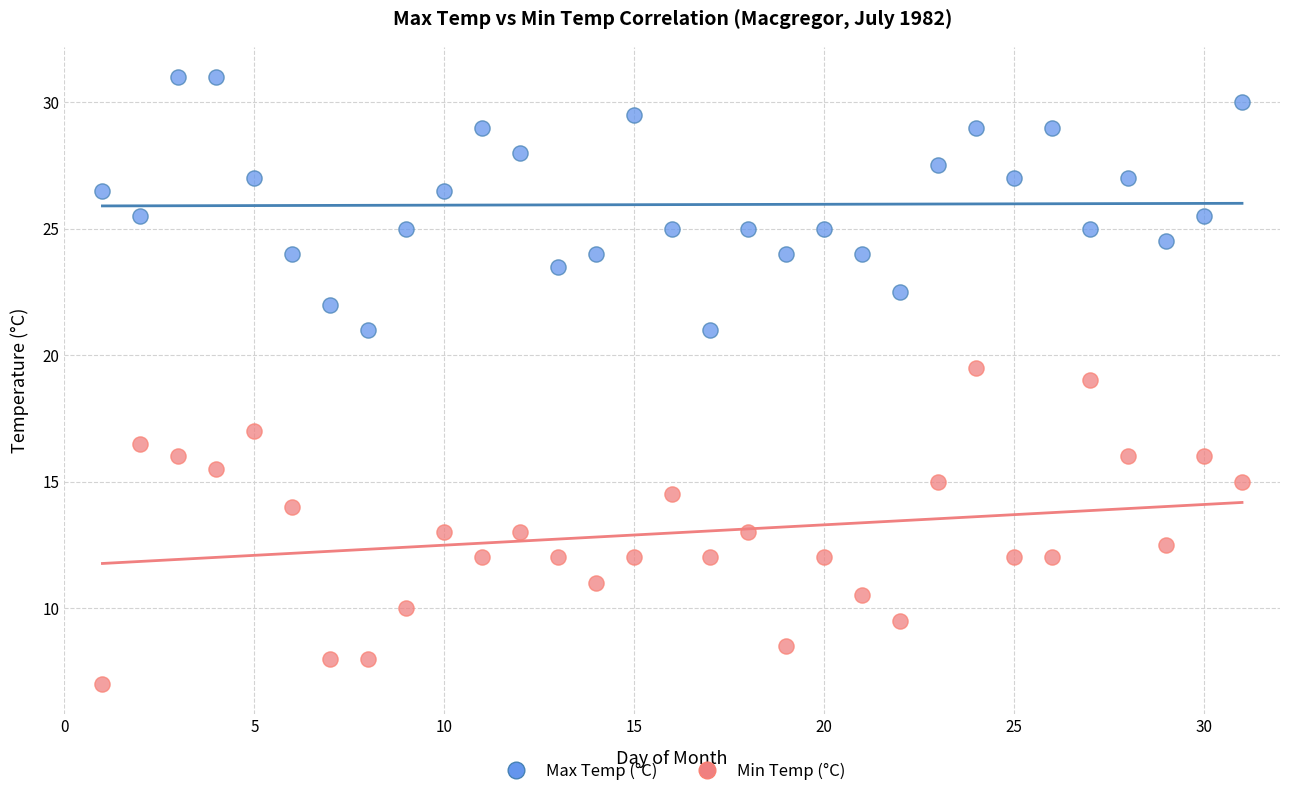

Across all data points, what is the range of X values (max minus min)?

30.0